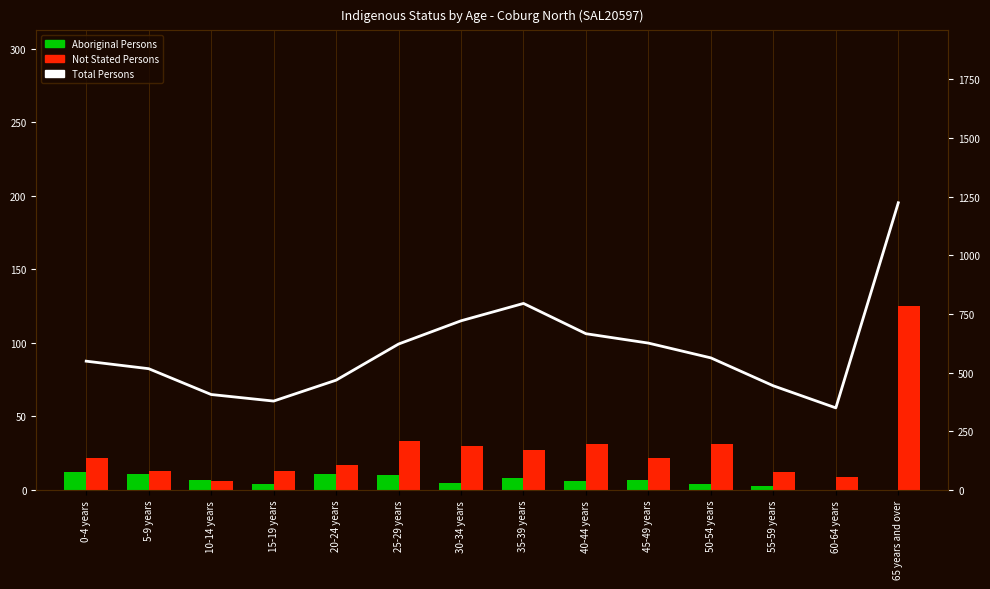

Reading left to right, what are all the values shown in this chart?

Aboriginal Persons: 12	11	7	4	11	10	5	8	6	7	4	3	0	0
Not Stated Persons: 22	13	6	13	17	33	30	27	31	22	31	12	9	125
Total Persons: 549	517	407	379	468	622	721	795	666	626	563	444	350	1224